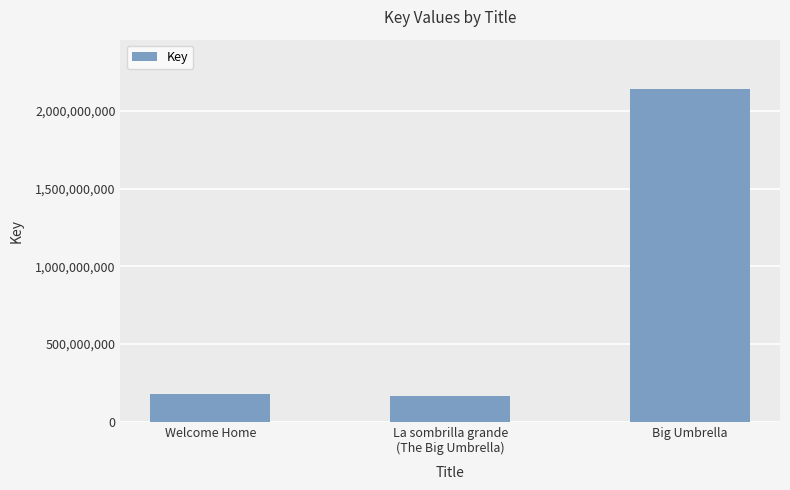

At which category does the chart reach its peak across all series?

Big Umbrella